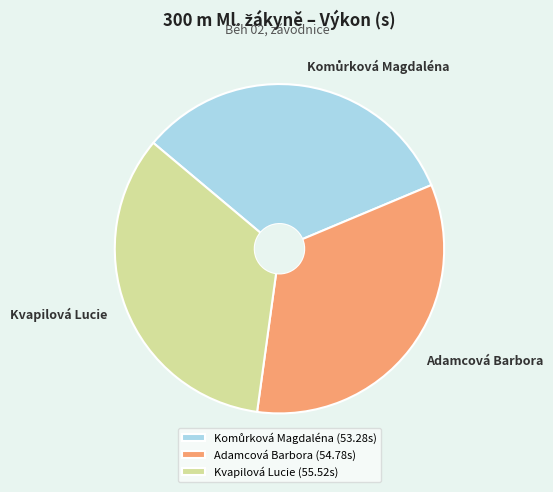

Does any single category account for the majority?

No